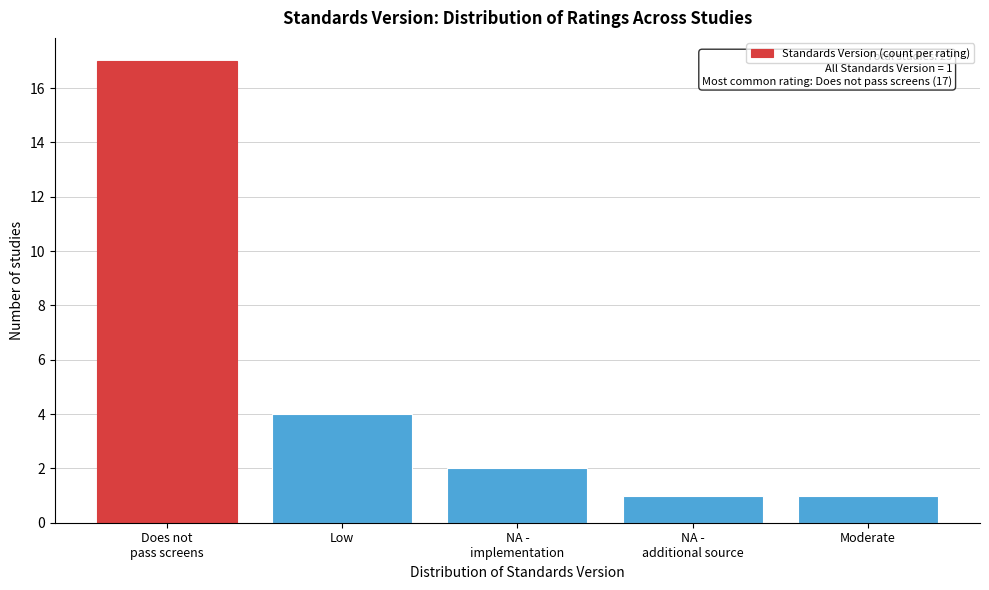

Reading left to right, transcribe all the data shown in this chart.

17	4	2	1	1